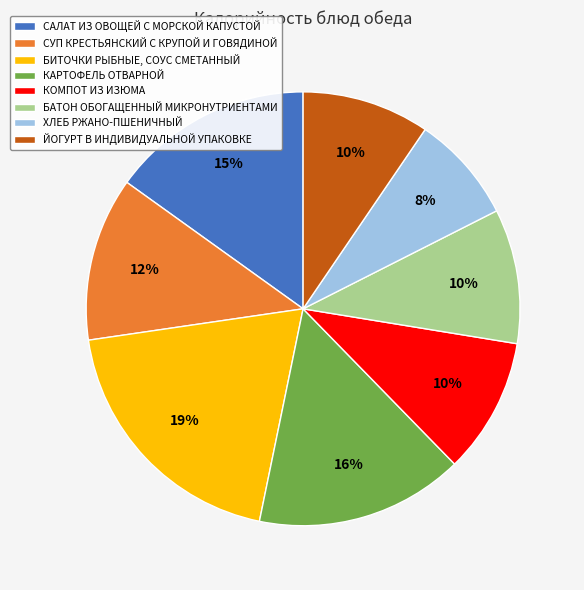

Between СУП КРЕСТЬЯНСКИЙ С КРУПОЙ И ГОВЯДИНОЙ and КОМПОТ ИЗ ИЗЮМА, which is larger?

СУП КРЕСТЬЯНСКИЙ С КРУПОЙ И ГОВЯДИНОЙ